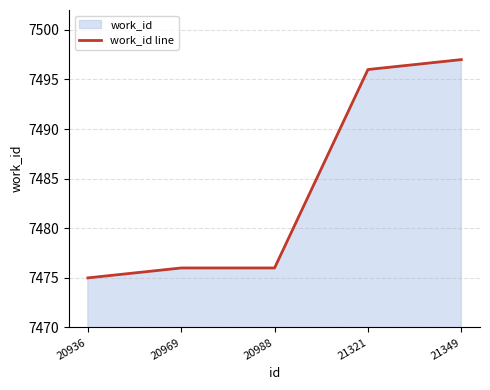

Reading right to left, list all the values displayed in this chart.

21349=7497	21321=7496	20988=7476	20969=7476	20936=7475